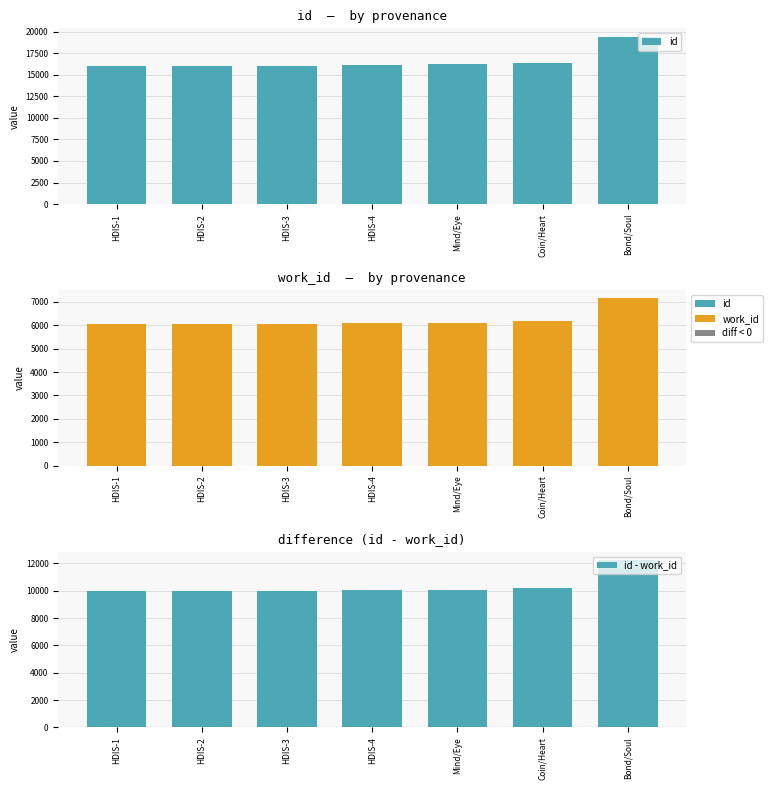

What is the label of the 2nd bar from the left?

HDIS-2